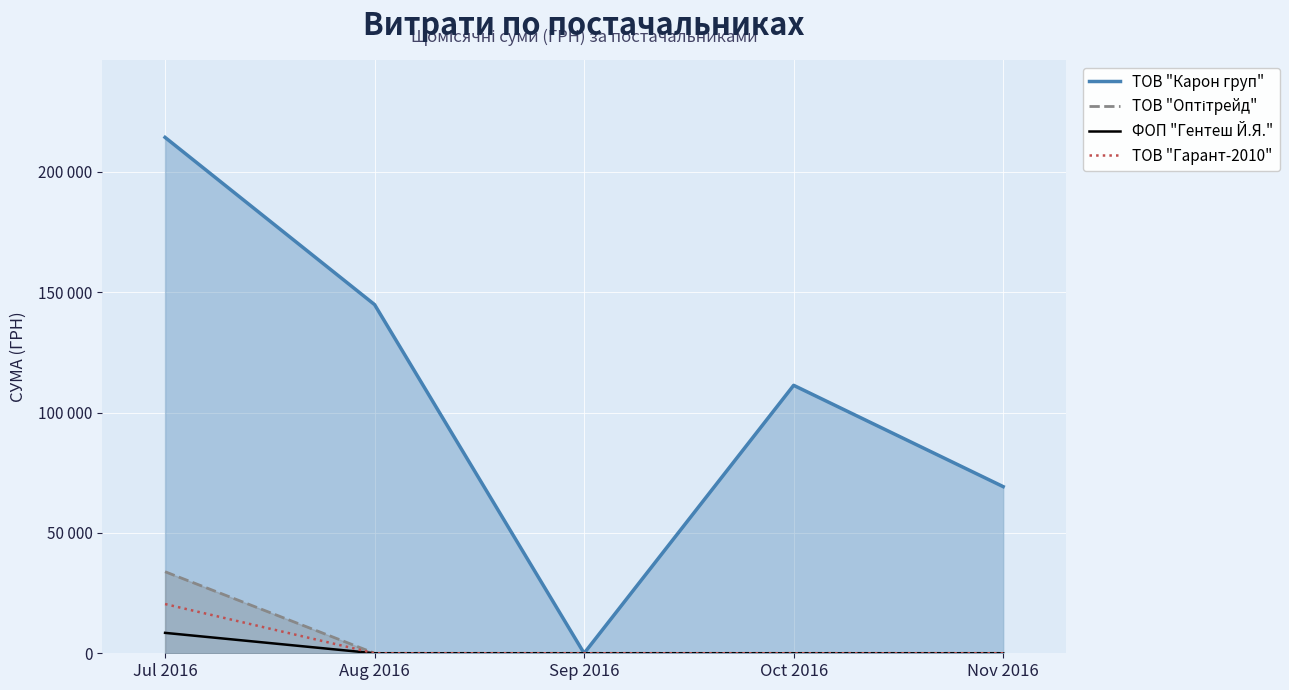

At how many categories does at least one series exceed 10763?

4